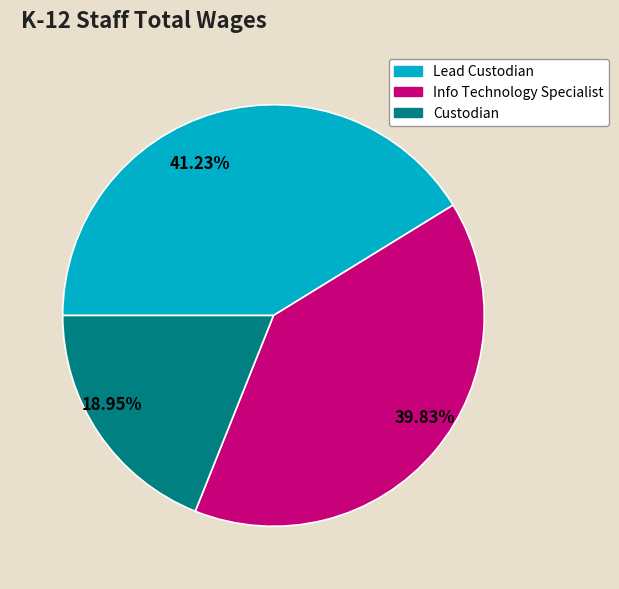

Which slice is the largest?

Lead Custodian